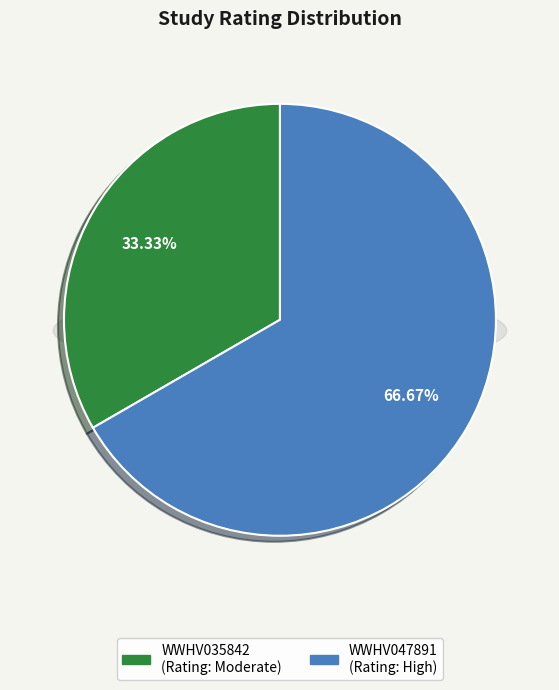

Which slice is the largest?

WWHV047891